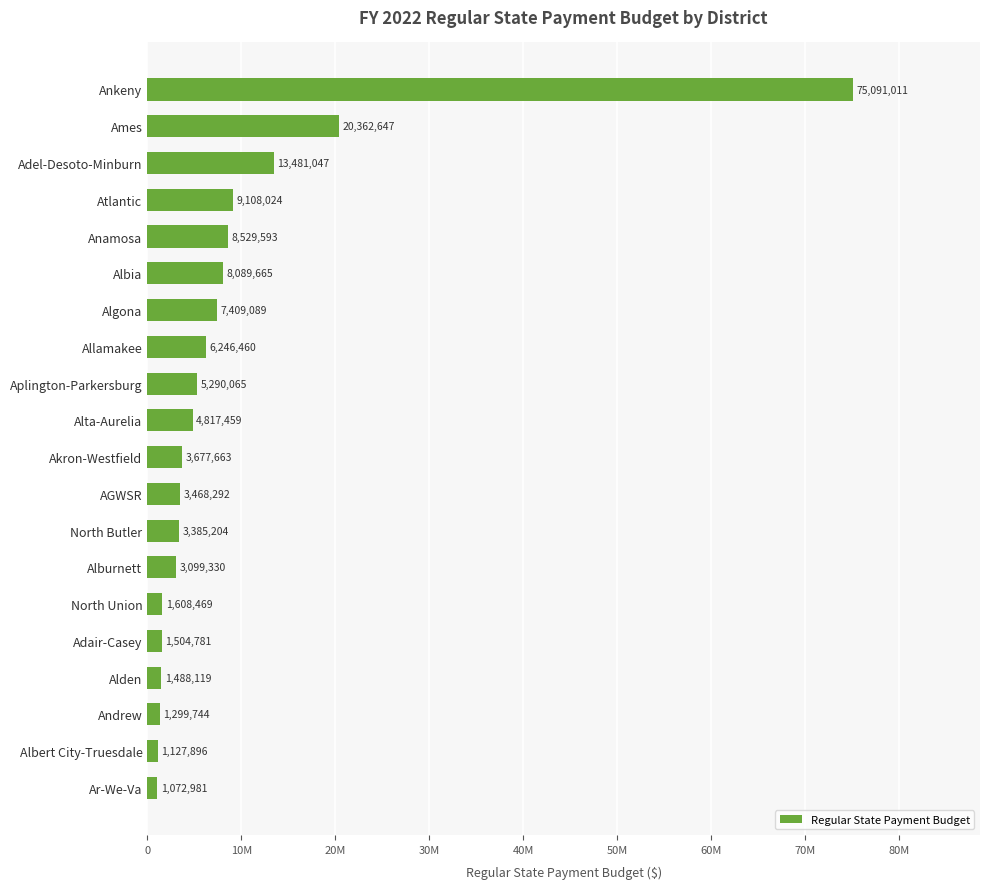

Are the bars horizontal?

Yes